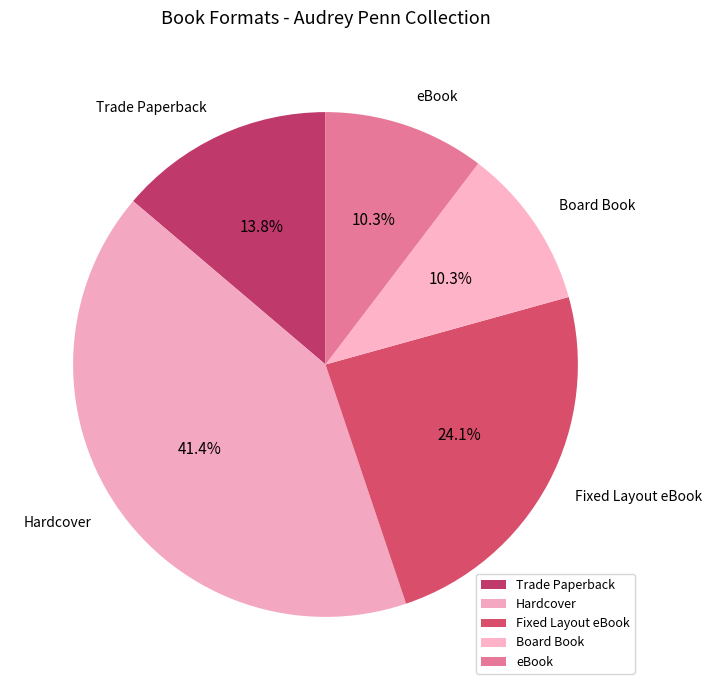

What is the largest slice in the pie chart?

Hardcover